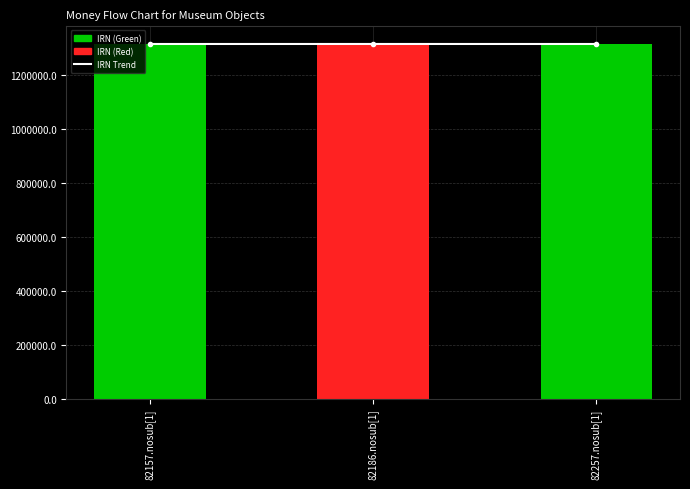

Count the number of categories in the chart.

3